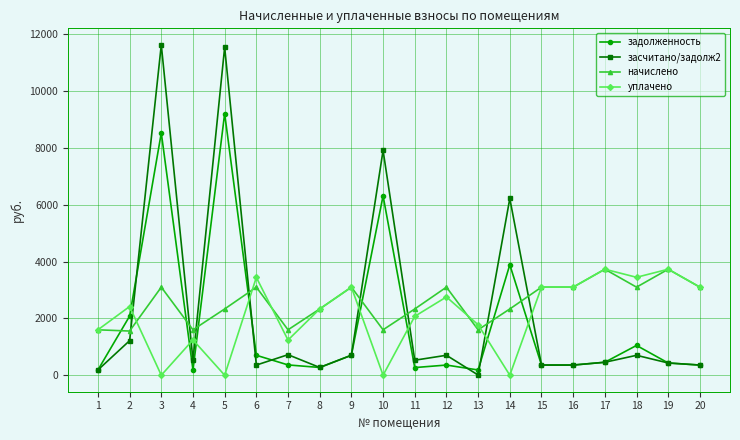

True or false: засчитано/задолж2 and начислено cross at least once.

True